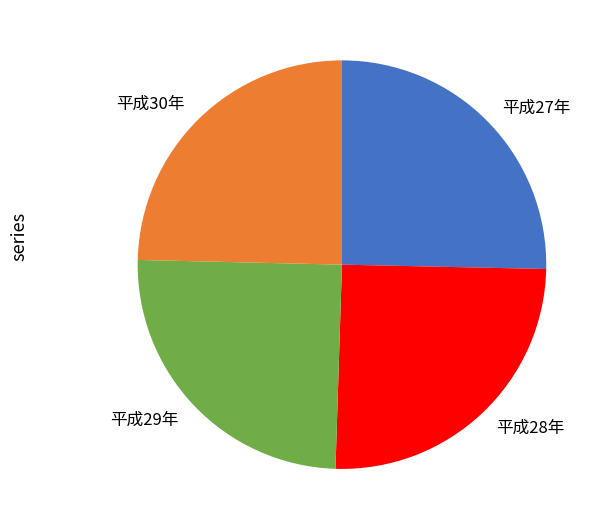

Approximately how many times larger is the value at 平成28年 compared to 平成27年?

1.0